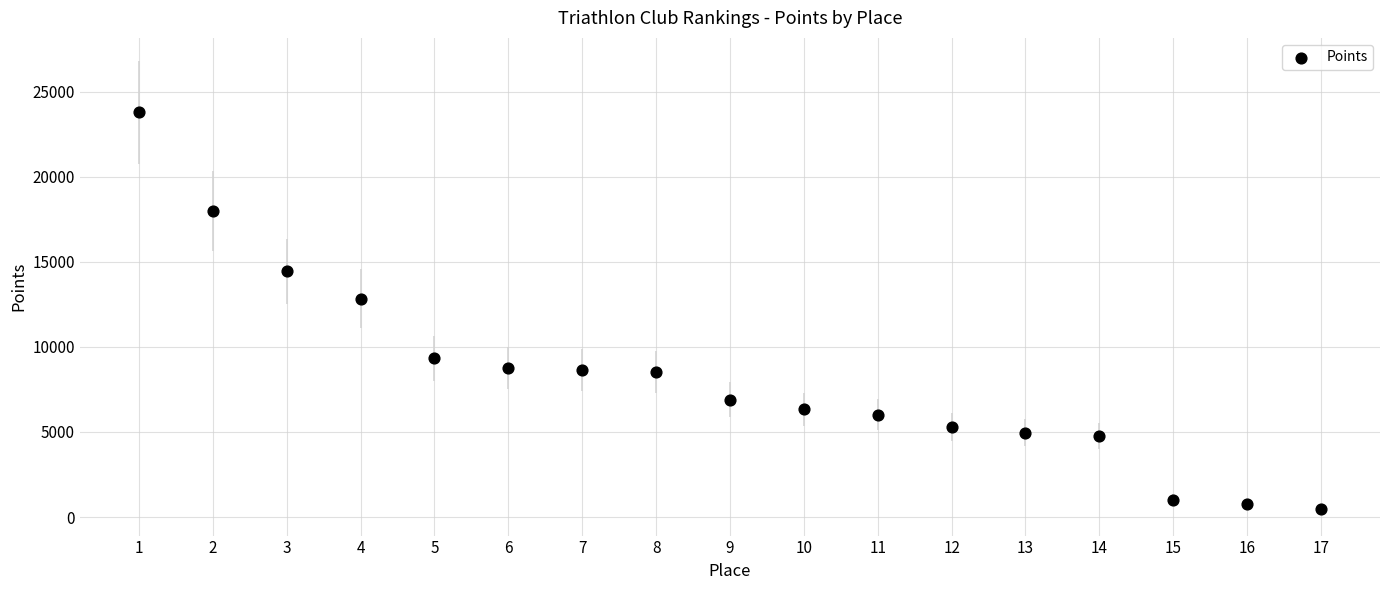

What is the range of X values (max minus min)?

16